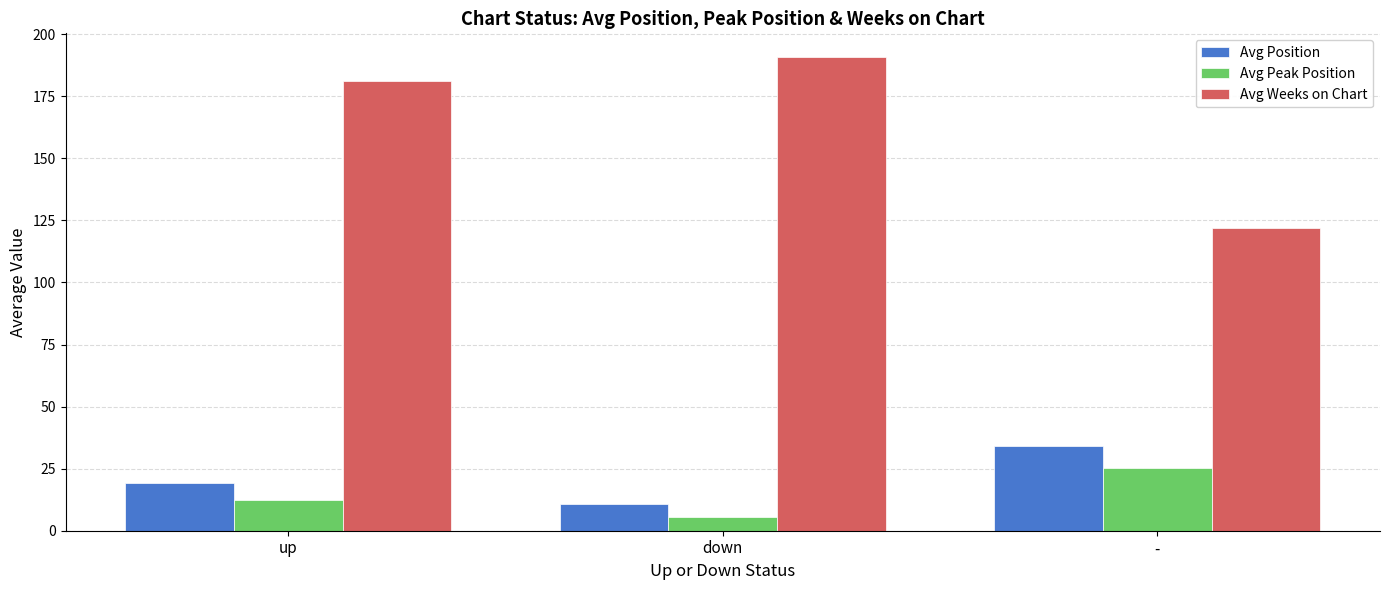

Which series changed the most between up and -?

Avg Weeks on Chart